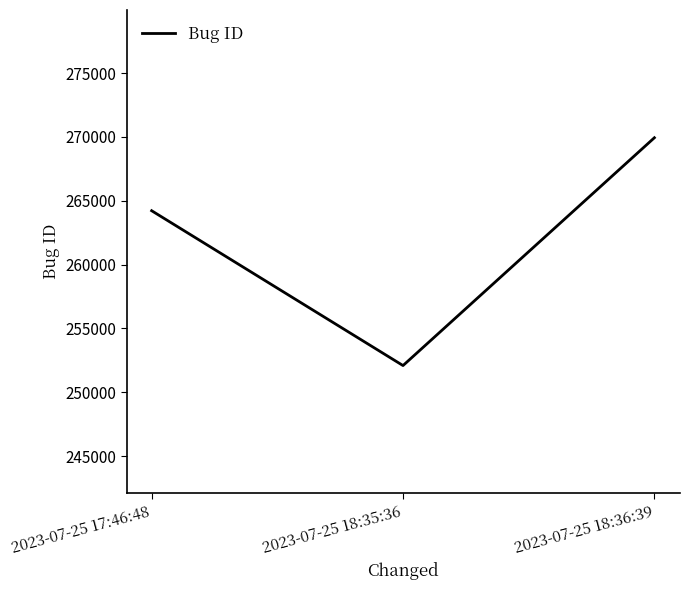

Count the number of data series in this chart.

1